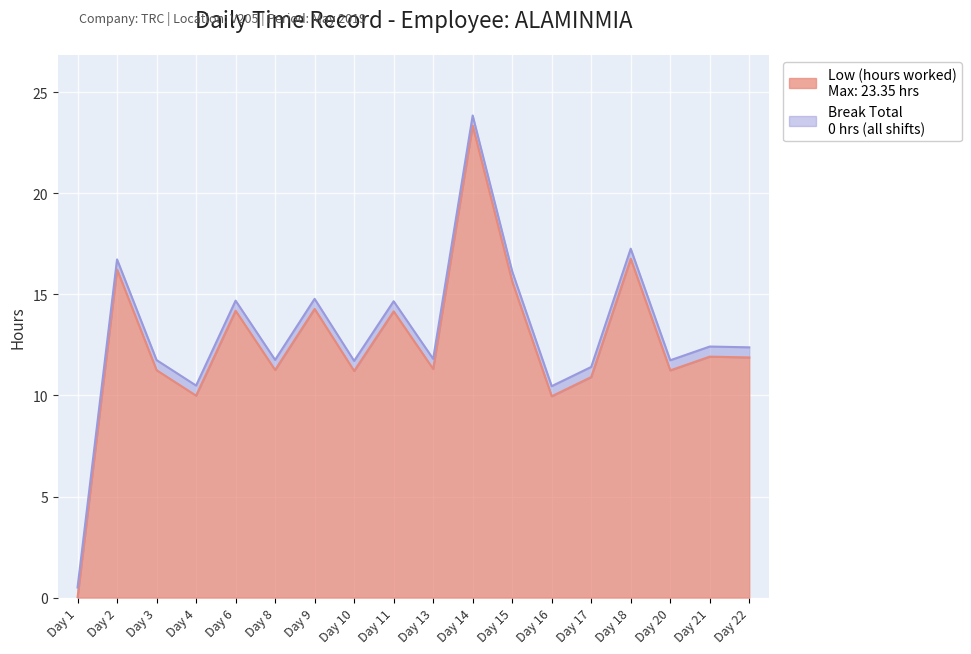

The chart shows a value of 5.8 at Day 15. True or false?

False